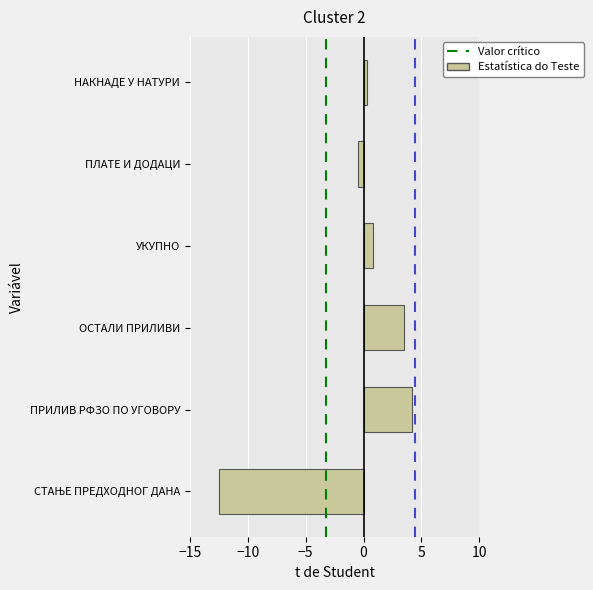

Reading top to bottom, extract all data points from this chart.

0.3	-0.5	0.8	3.5	4.2	-12.5